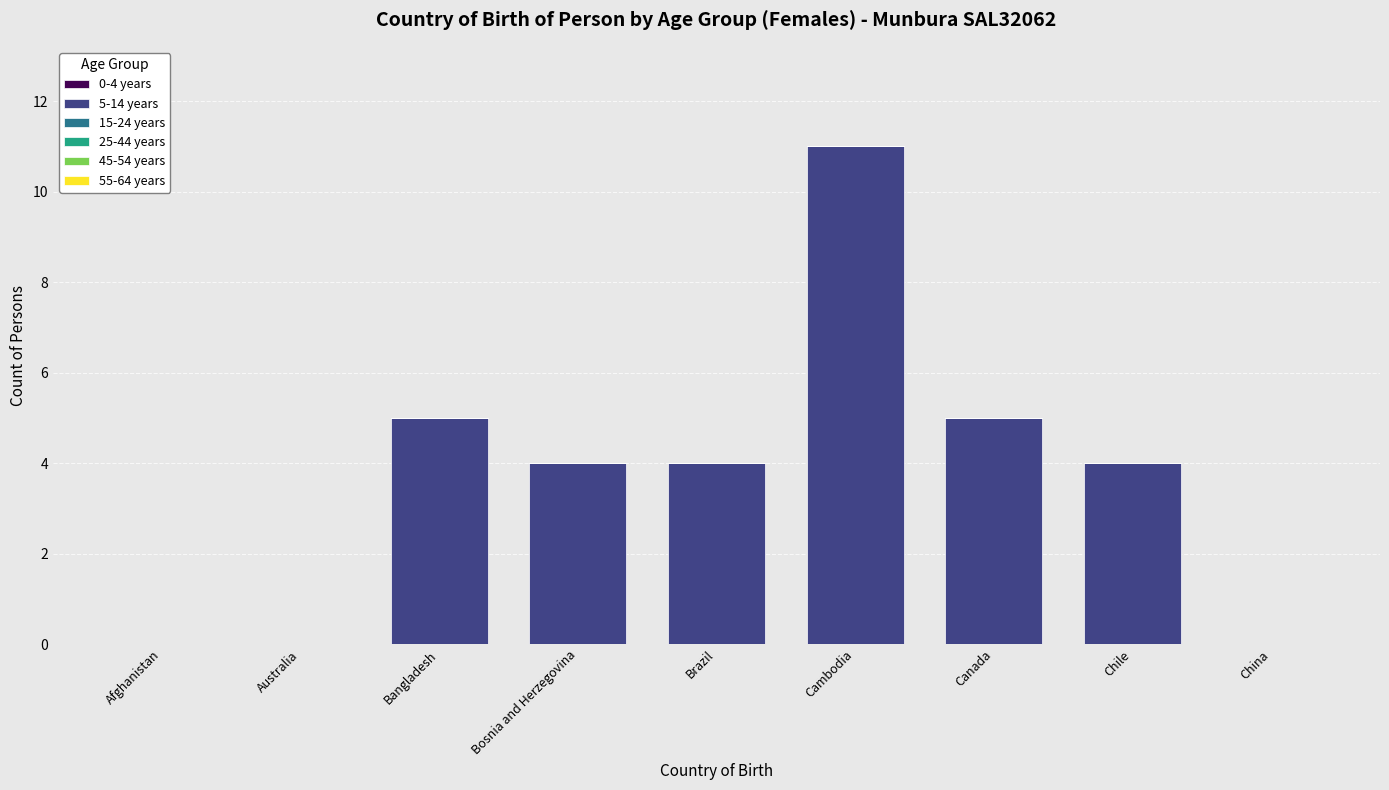

Reading right to left, list all the values displayed in this chart.

China=0	Chile=4	Canada=5	Cambodia=11	Brazil=4	Bosnia and Herzegovina=4	Bangladesh=5	Australia=0	Afghanistan=0